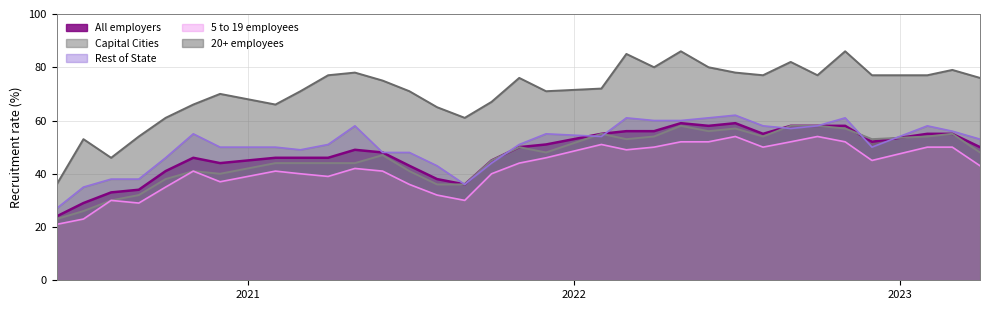

What is the average value of the Rest of State series?

51.0